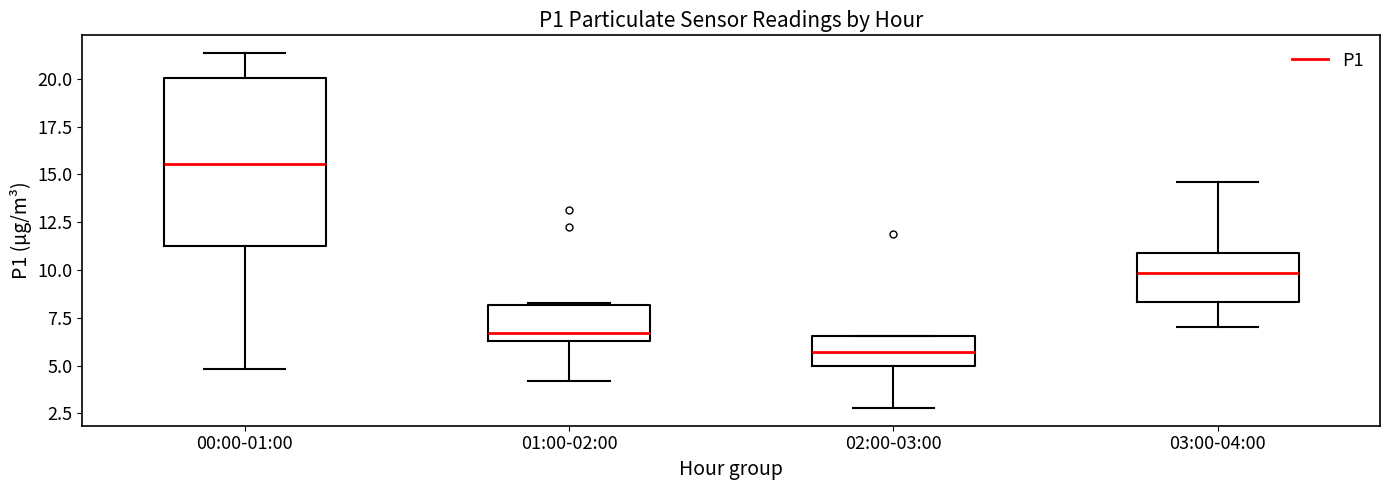

Which box is the tallest, from its lower edge to its upper edge?

00:00-01:00